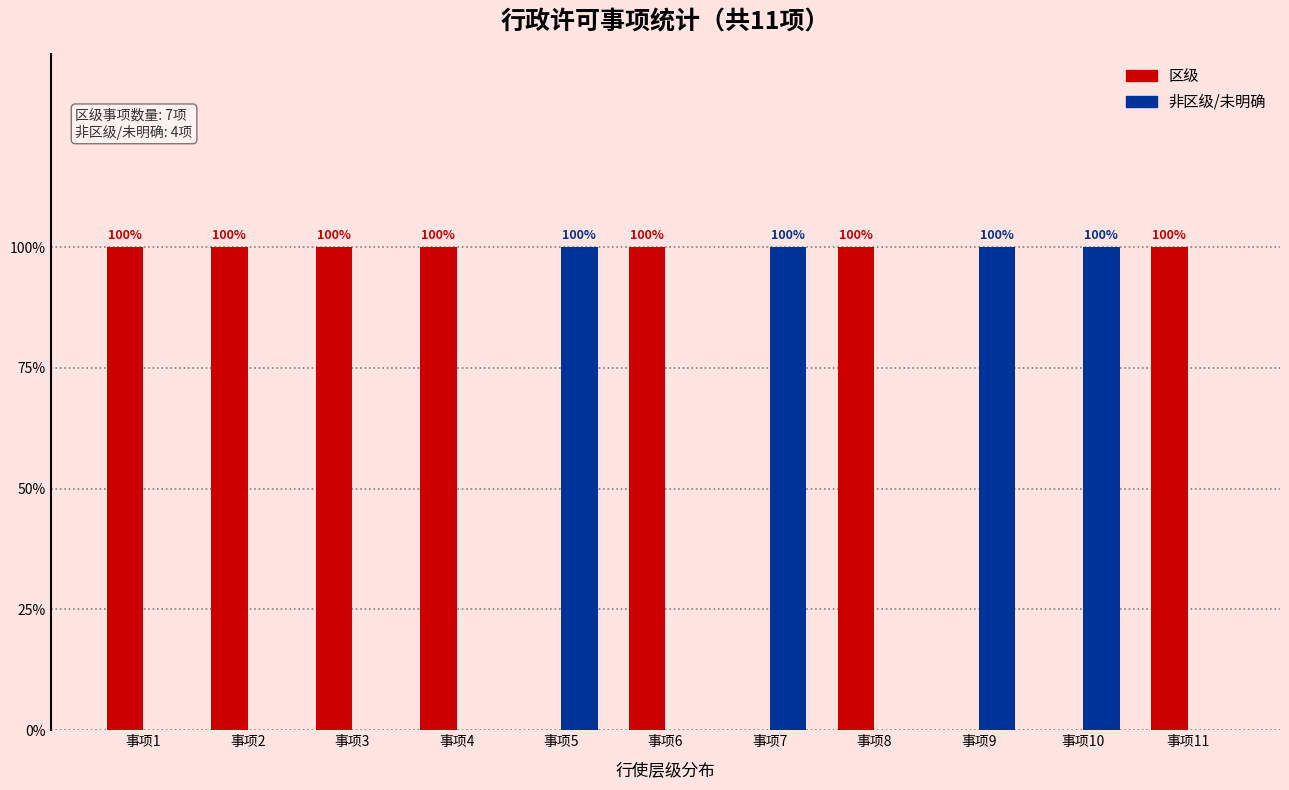

At which label is 区级 closest to 0?

事项5